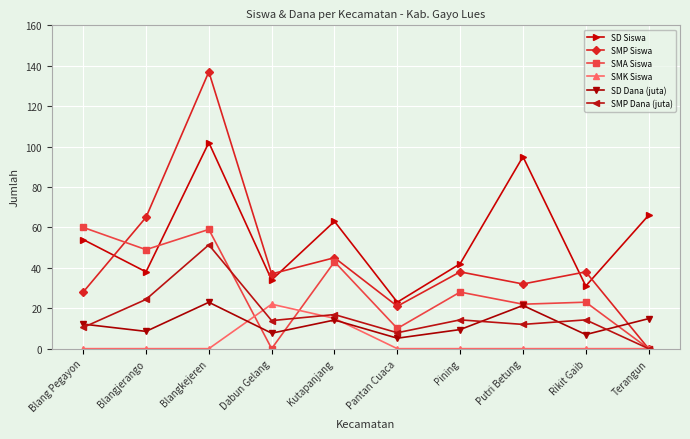

Count the SMA Siswa values in the range 10 to 49.

6